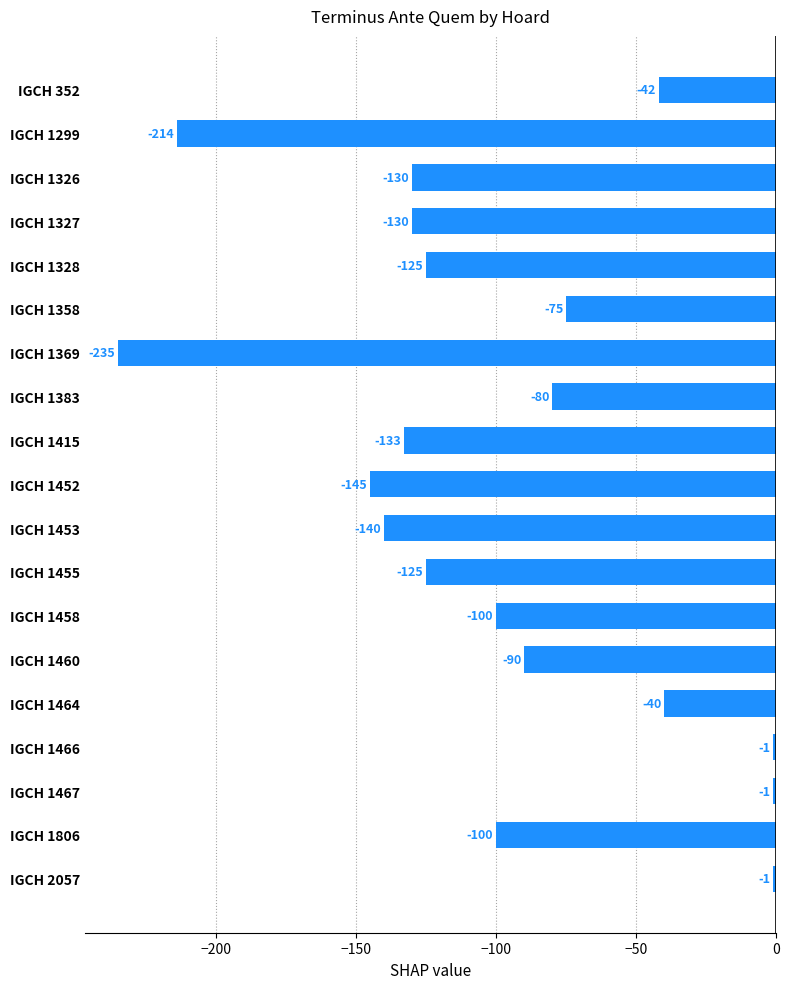

What is the value of the 10th bar from the top?

-145